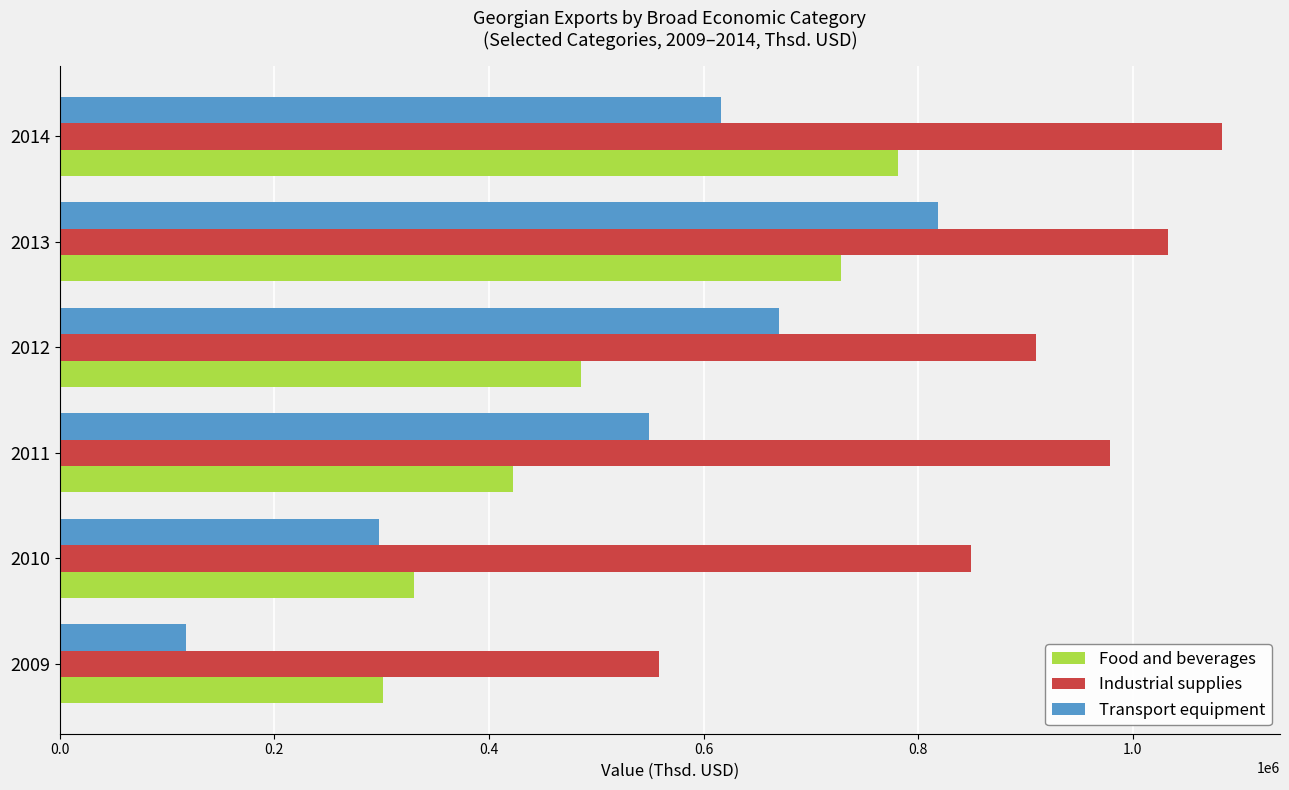

Rank the categories by Transport equipment value from lowest to highest.

2009, 2010, 2011, 2014, 2012, 2013